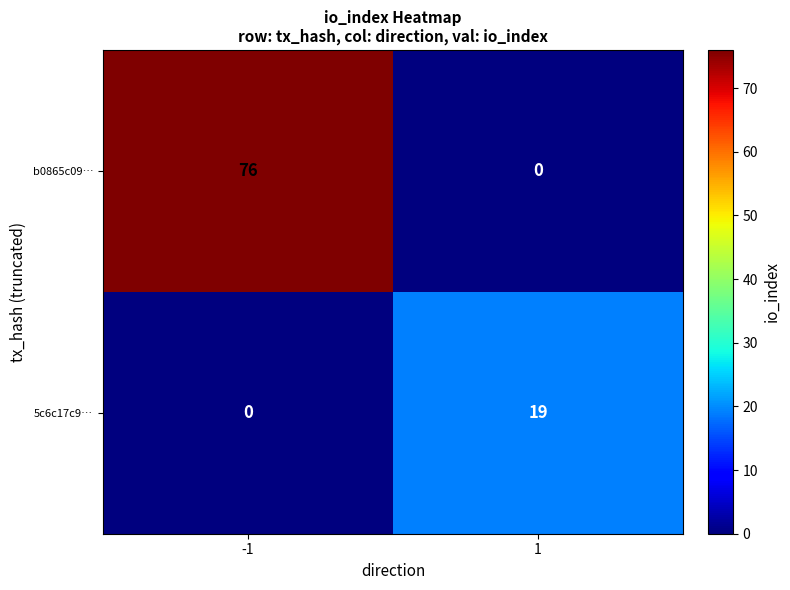

What is the average value of the 5c6c17c9… series?

10